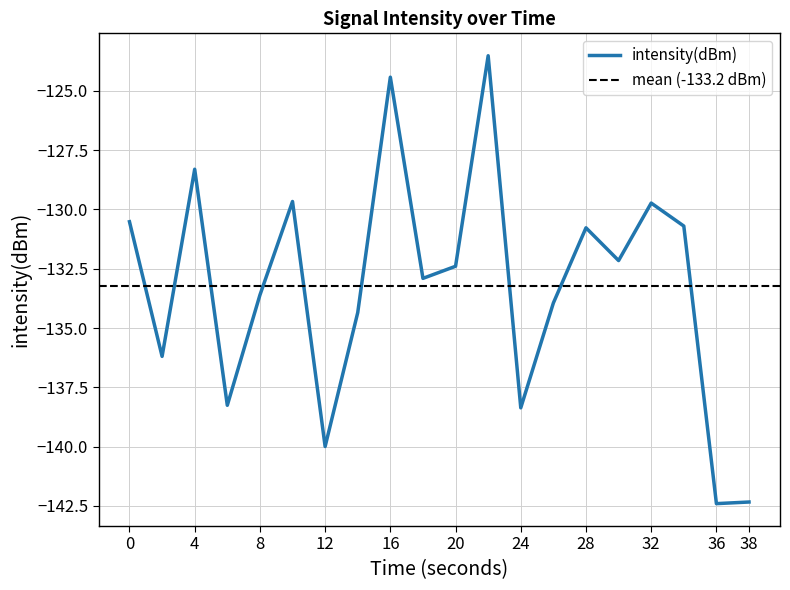

What is the minimum value shown in the chart?

-142.4